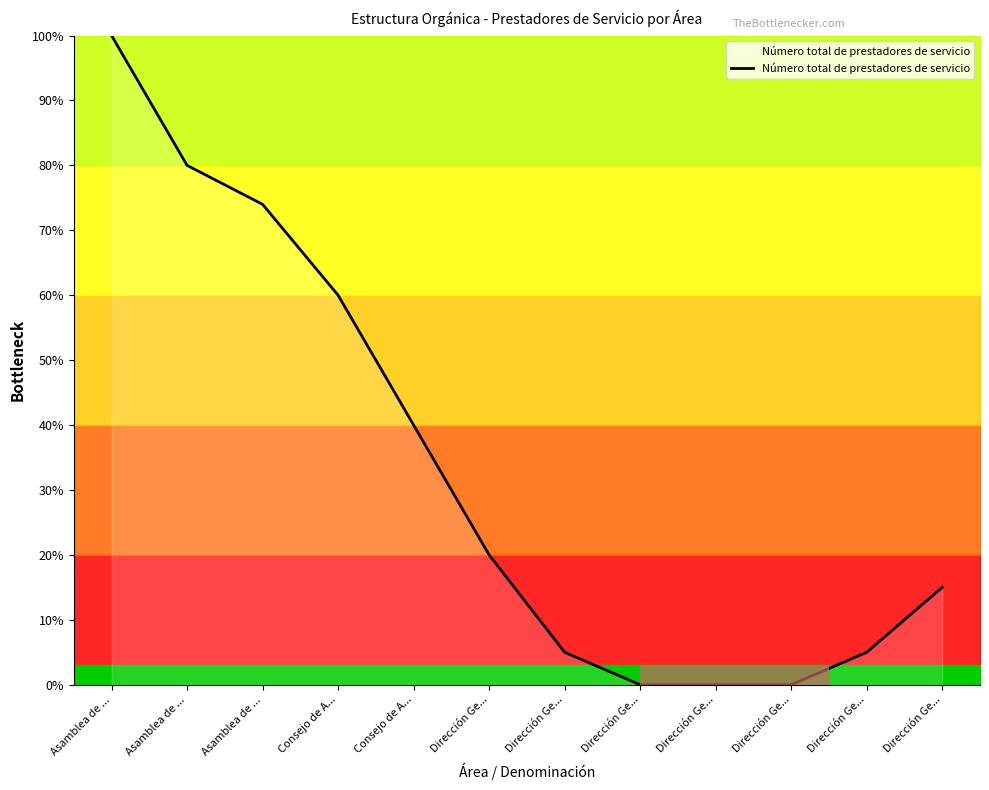

What is the difference between the maximum and second lowest values?

100